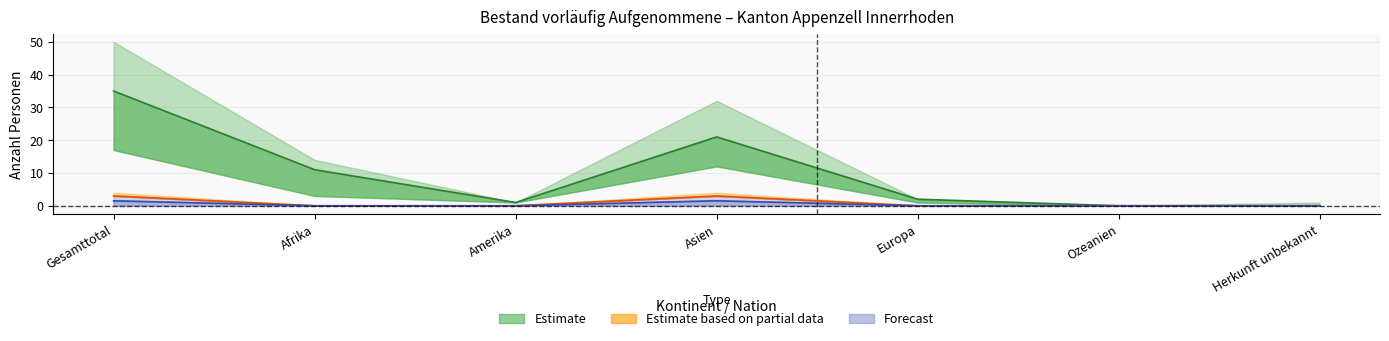

The Forecast (line) series shows 0.0 at Amerika. True or false?

True